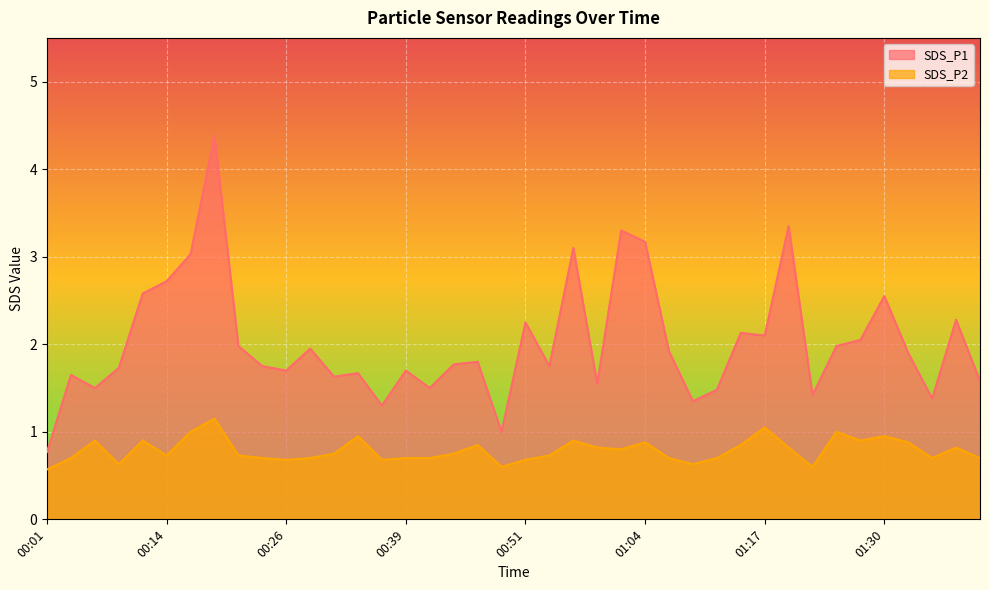

What is the difference between the highest and lowest values at 00:01?

0.2